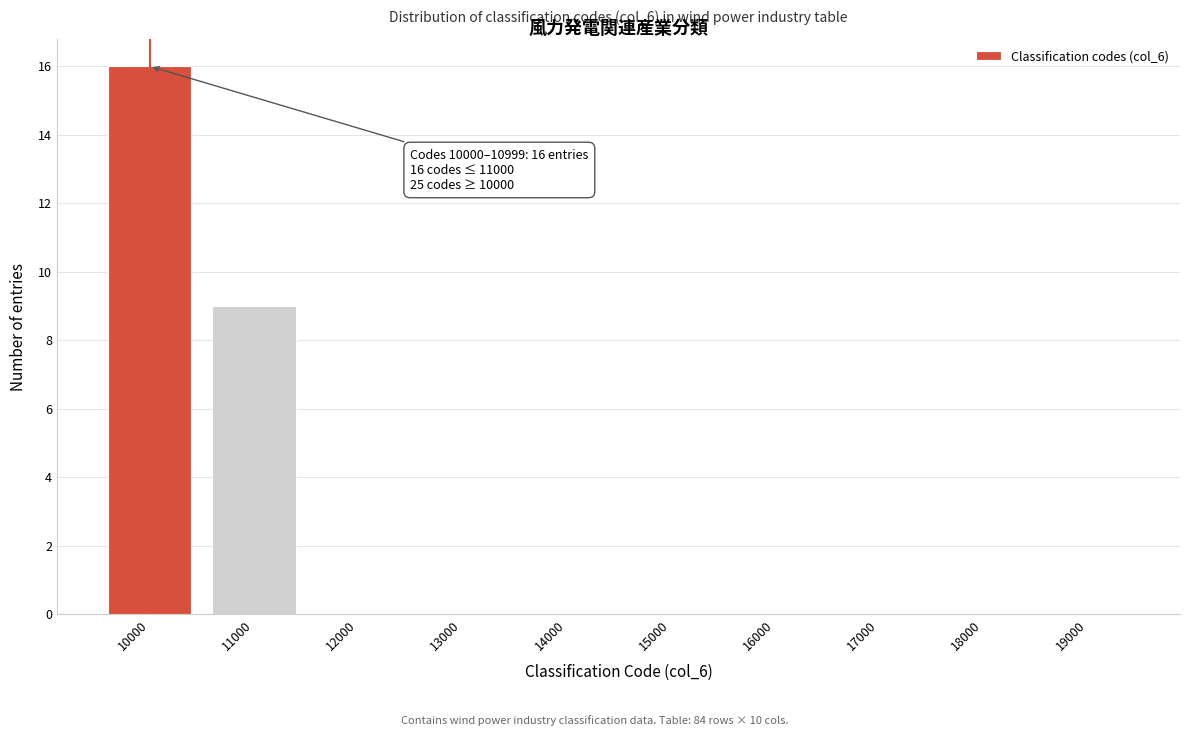

Reading left to right, what are all the values shown in this chart?

10000=16	11000=9	12000=0	13000=0	14000=0	15000=0	16000=0	17000=0	18000=0	19000=0